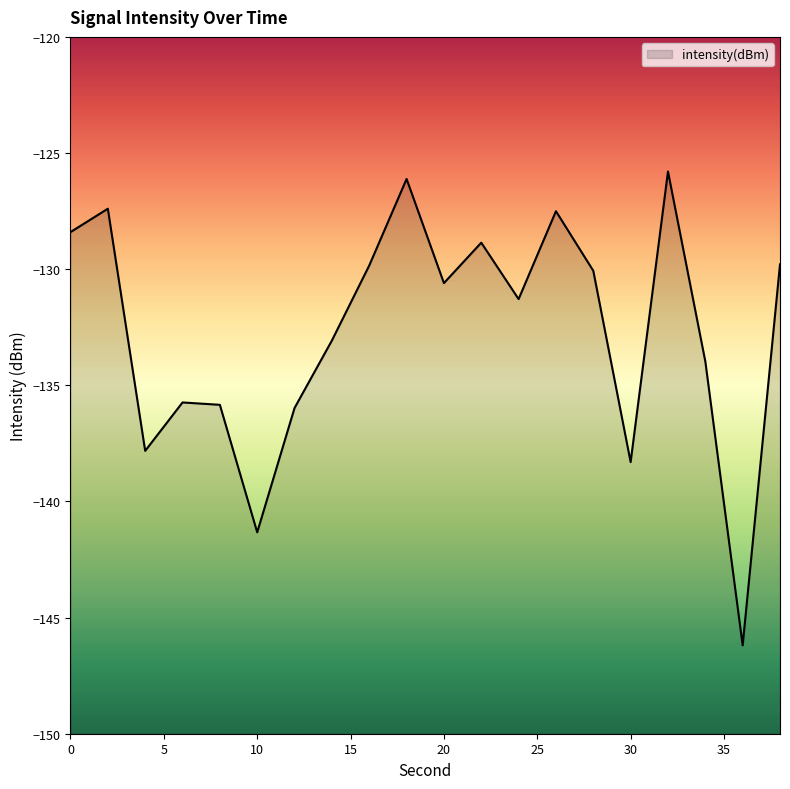

How many data points does each series have?

20